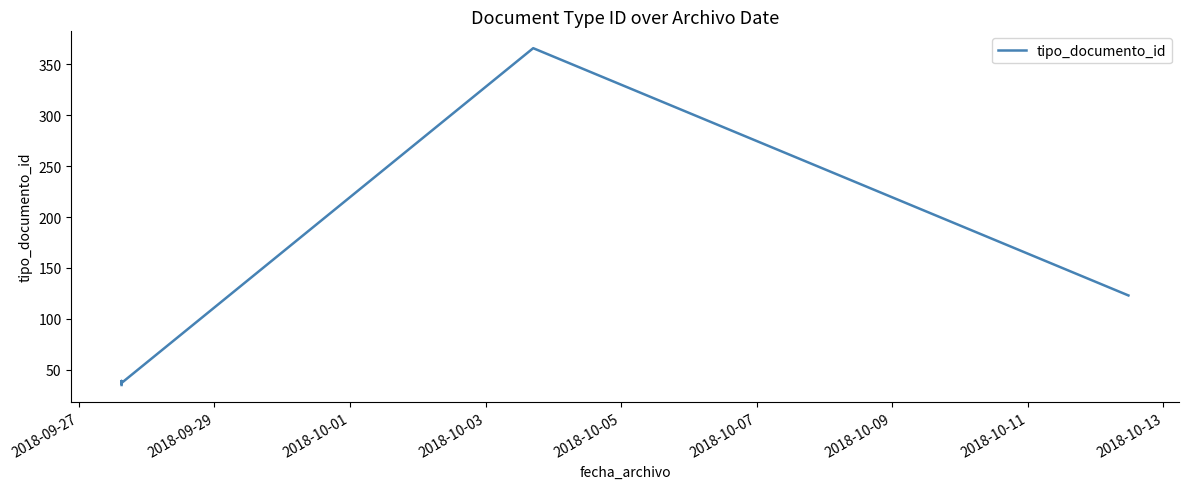

Which has a higher value, 2018-10-03 or 2018-09-27?

2018-10-03